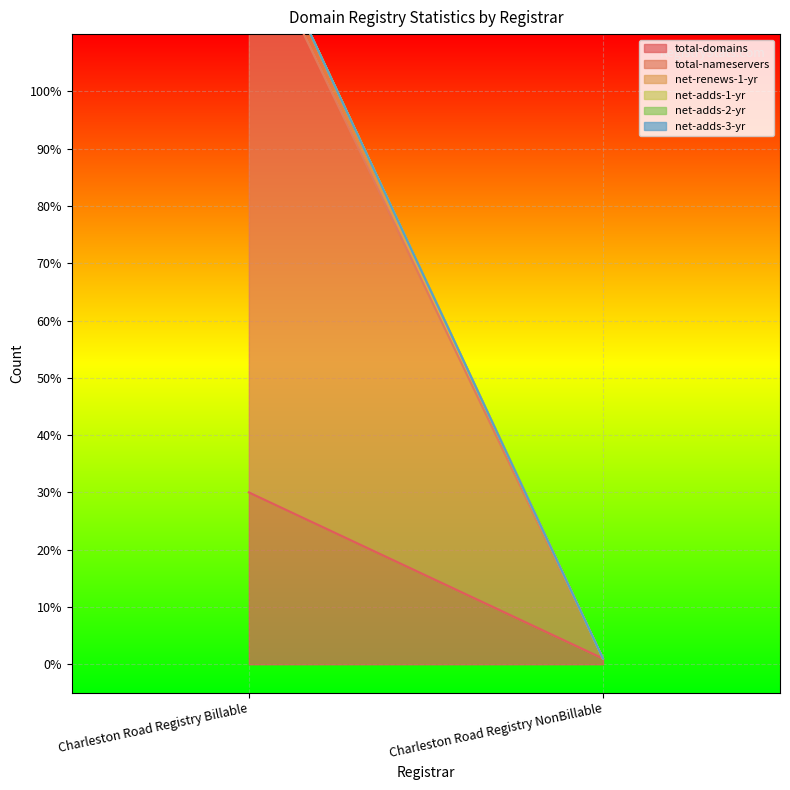

What is the total value across all series at Charleston Road Registry NonBillable?

1